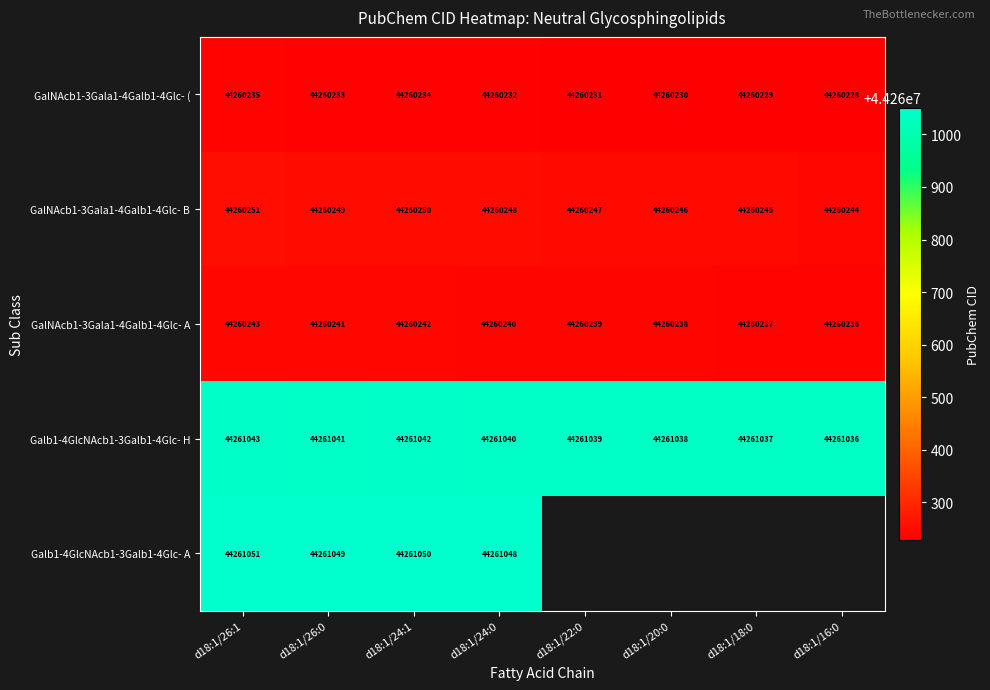

What is the greatest value displayed?

44261051.0